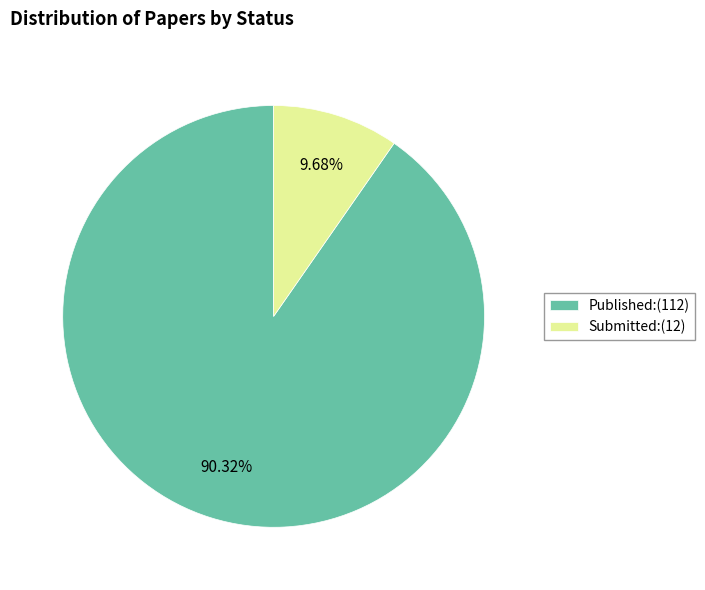

Is the sum of Published and Submitted greater than half?

Yes